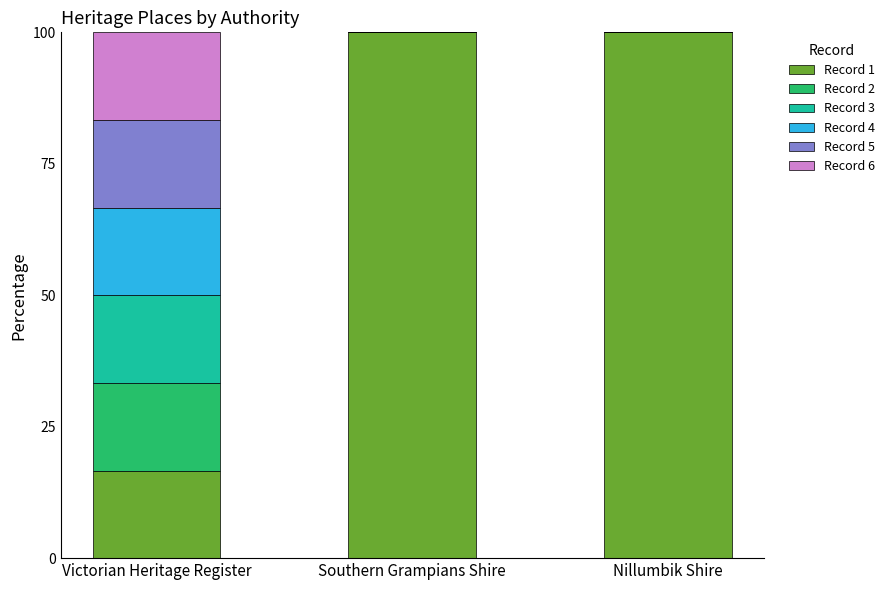

Reading right to left, transcribe the values for Record 1.

Nillumbik Shire=100.0	Southern Grampians Shire=100.0	Victorian Heritage Register=16.7